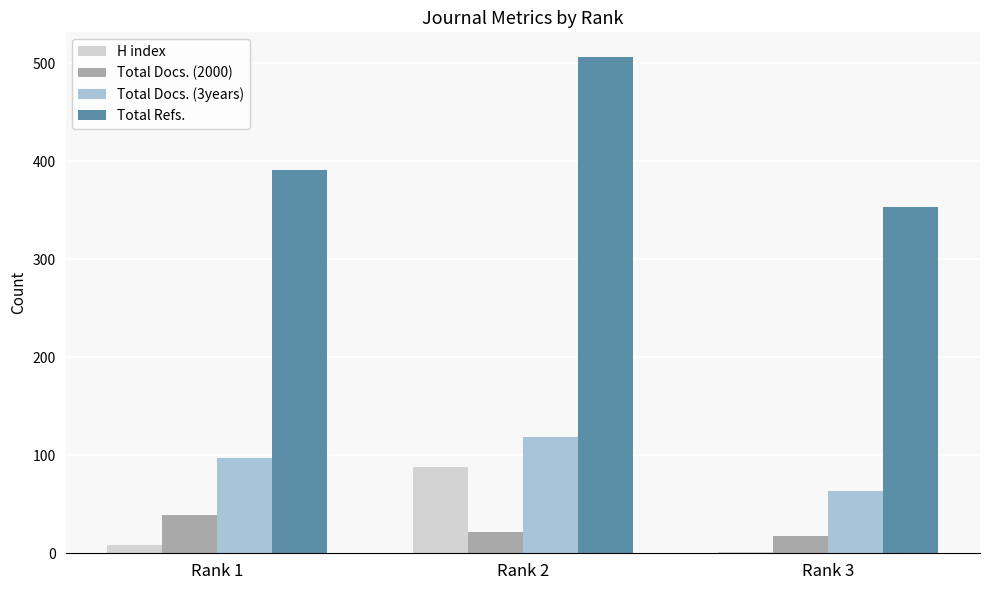

How many data points does each series have?

3